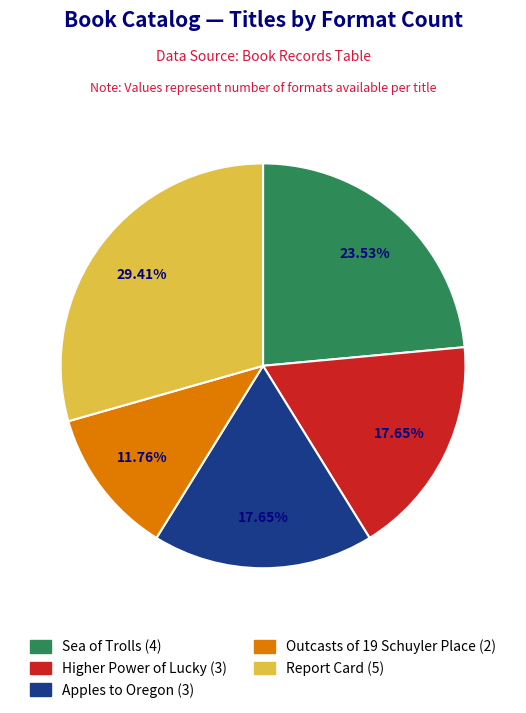

How many segments does this pie chart have?

5